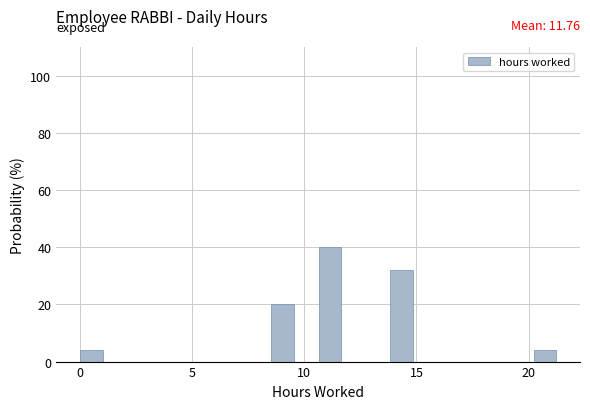

Read against the x-axis, roughly where is the centre of the tallest bar?

11.0